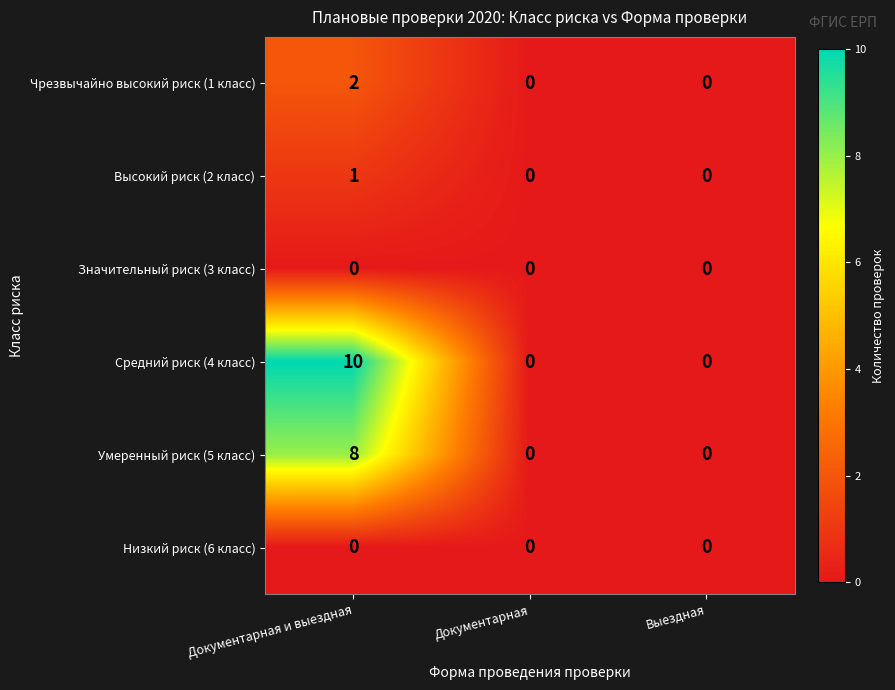

What is the sum of all Средний риск (4 класс) values?

10